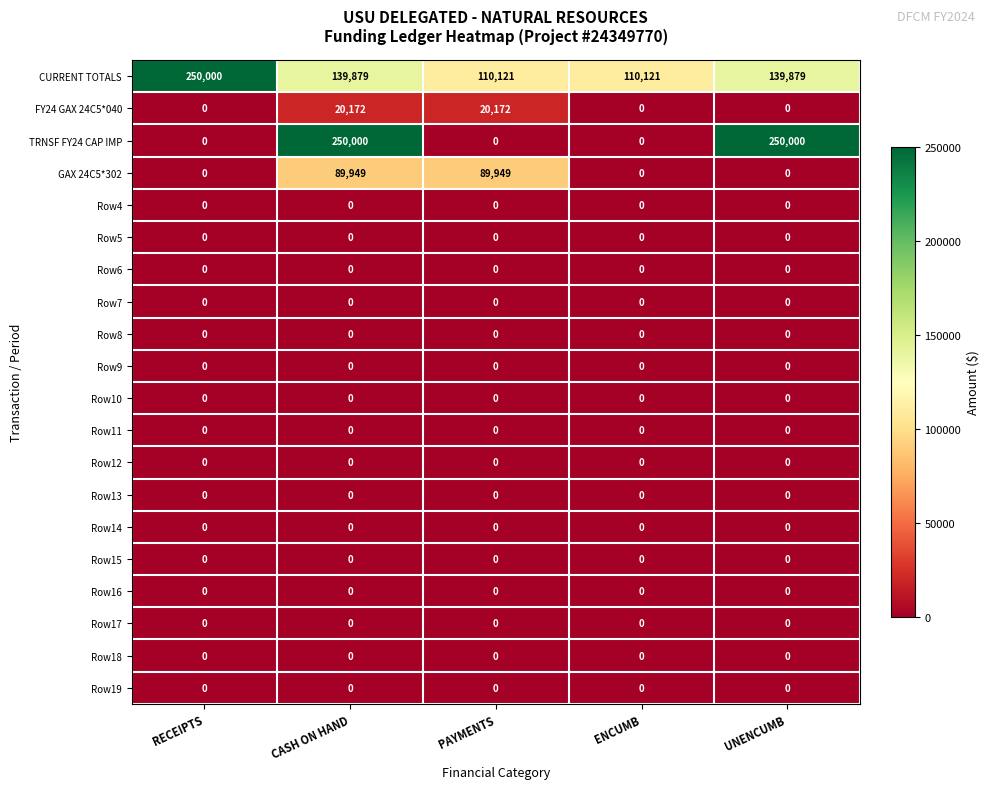

Which series has the widest spread of values?

TRNSF FY24 CAP IMP